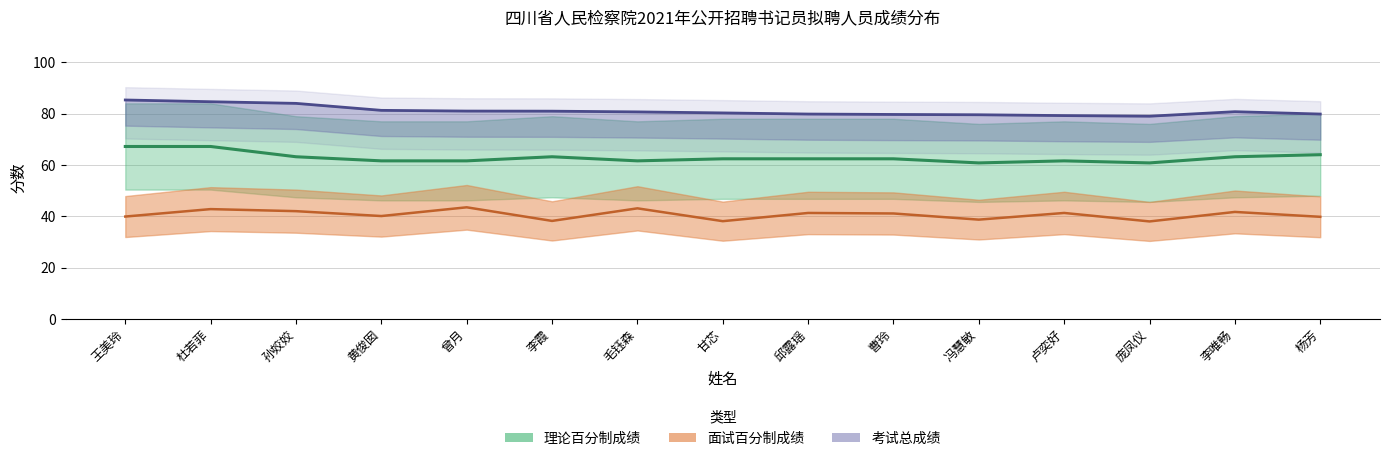

Is the value of 理论百分制成绩 at 孙姣姣 greater than the value of 考试总成绩 at 曹玲?

No